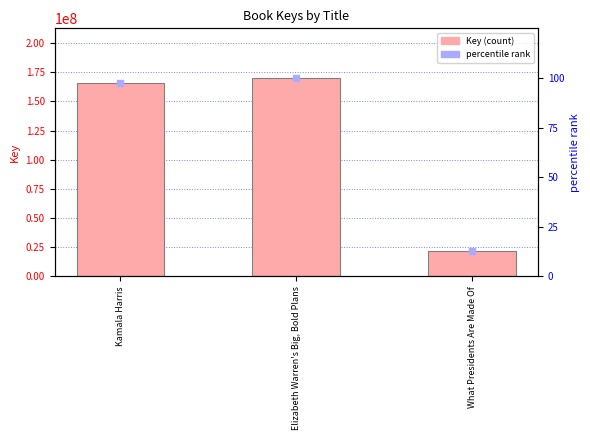

Which series has the largest total across all categories?

Key